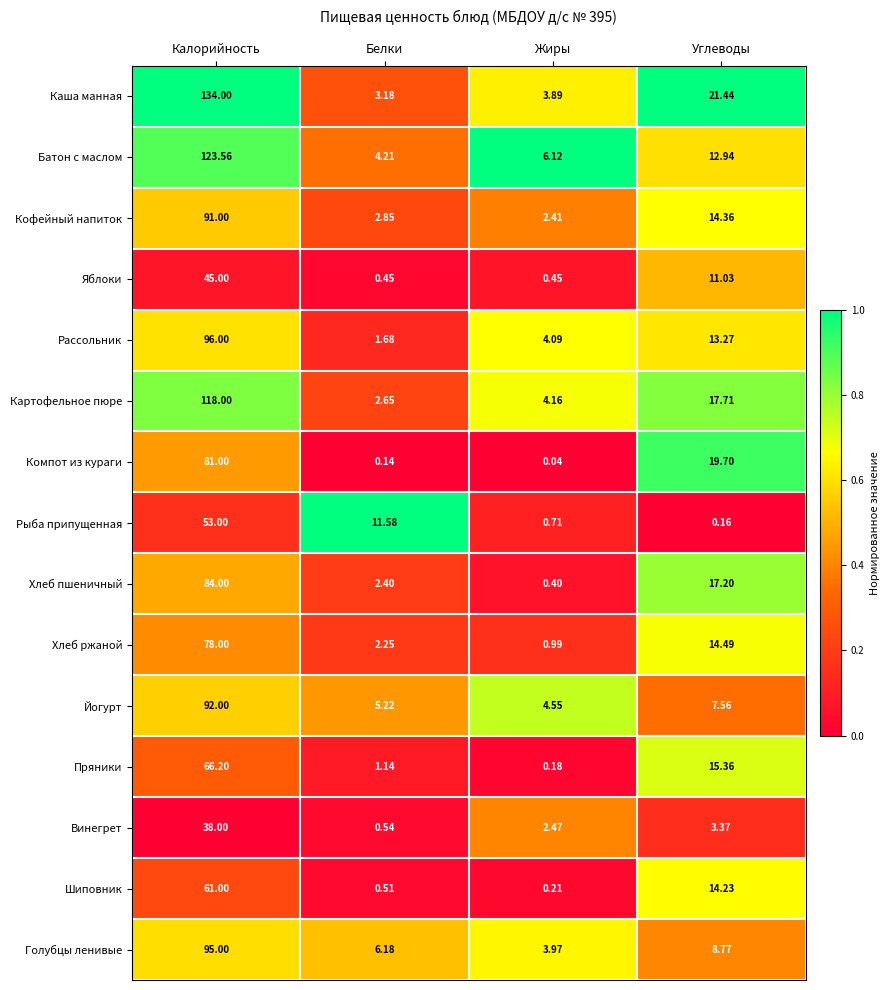

What is the difference between the highest and lowest values at Калорийность?

96.0